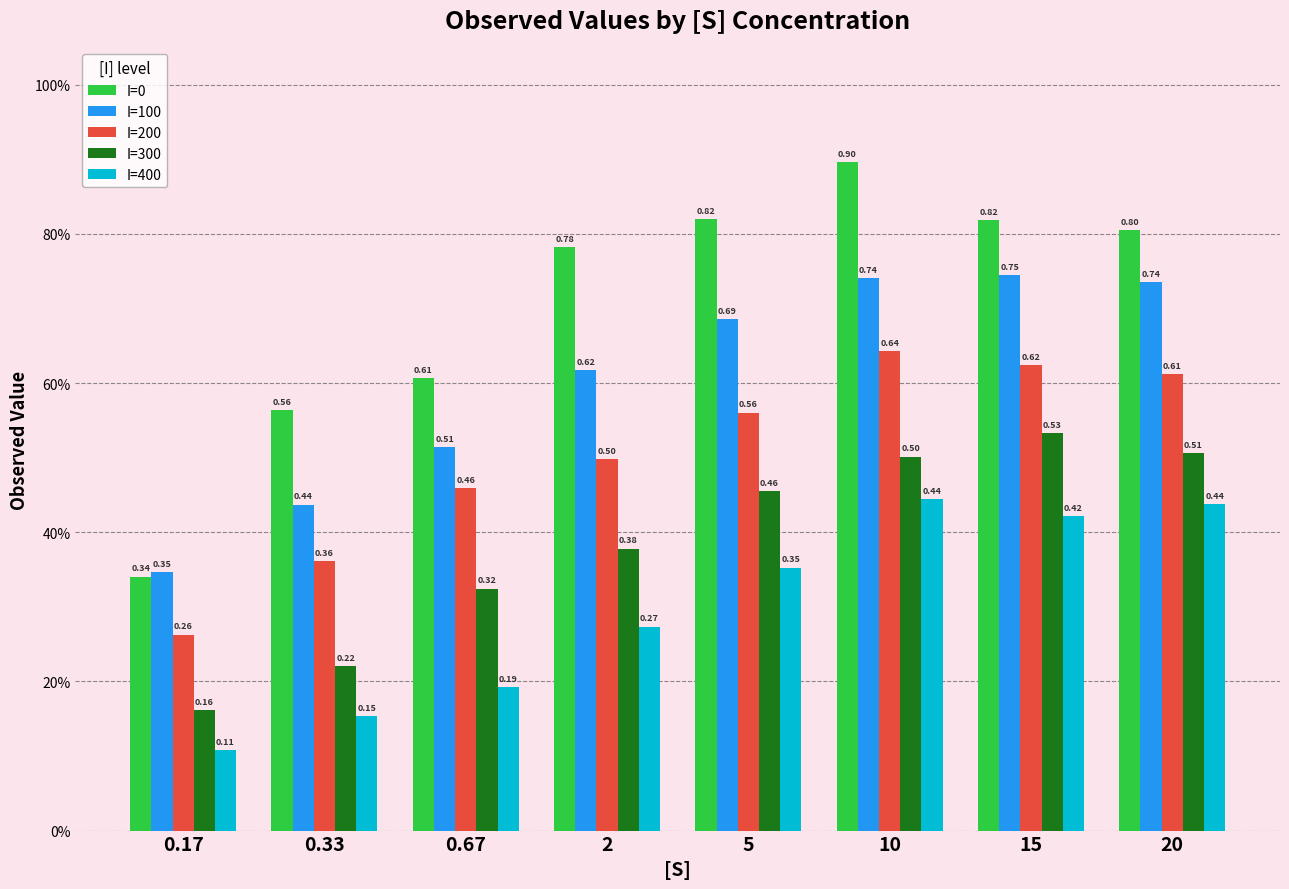

Reading left to right, list all the values displayed in this chart.

I=0: 0.17=0.3	0.33=0.6	0.67=0.6	2=0.8	5=0.8	10=0.9	15=0.8	20=0.8
I=100: 0.17=0.3	0.33=0.4	0.67=0.5	2=0.6	5=0.7	10=0.7	15=0.7	20=0.7
I=200: 0.17=0.3	0.33=0.4	0.67=0.5	2=0.5	5=0.6	10=0.6	15=0.6	20=0.6
I=300: 0.17=0.2	0.33=0.2	0.67=0.3	2=0.4	5=0.5	10=0.5	15=0.5	20=0.5
I=400: 0.17=0.1	0.33=0.2	0.67=0.2	2=0.3	5=0.4	10=0.4	15=0.4	20=0.4